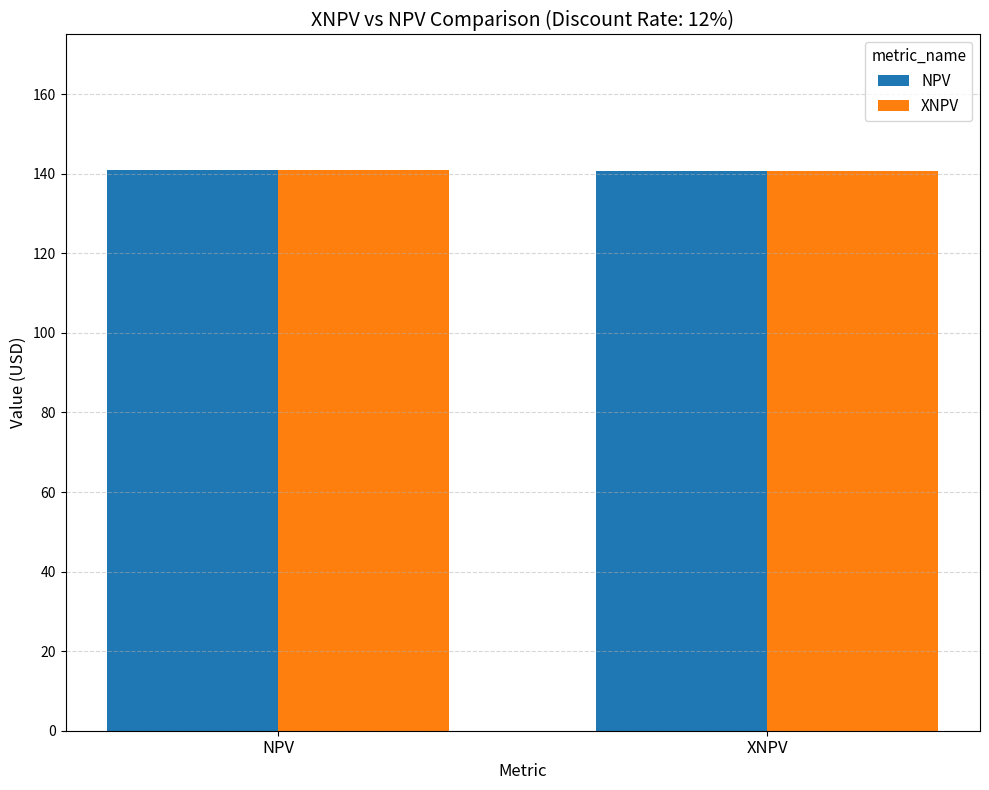

What is the sum of the NPV values at NPV and XNPV?

281.6